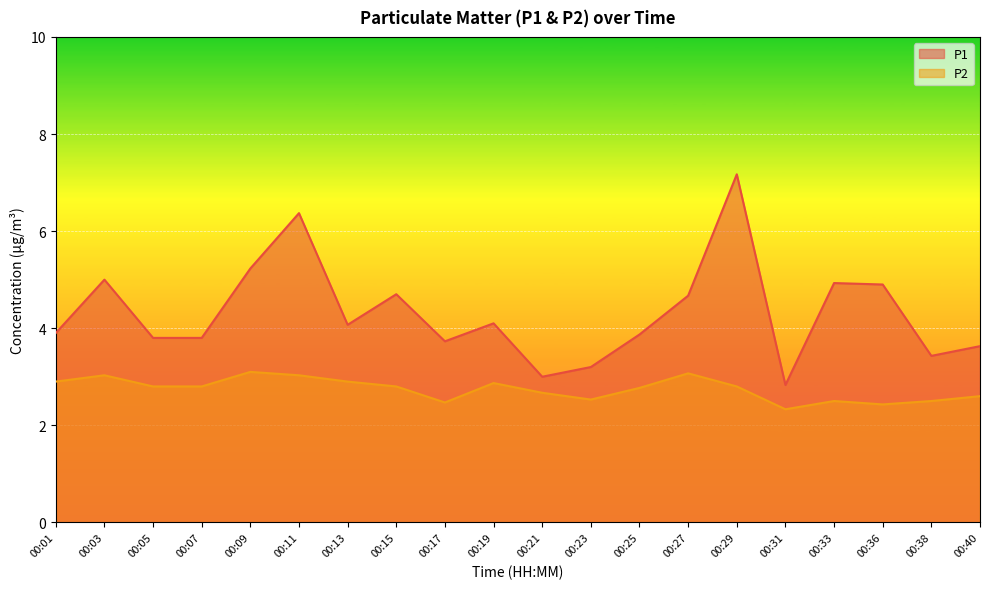

What value does the P1 series have at 00:11?

6.4